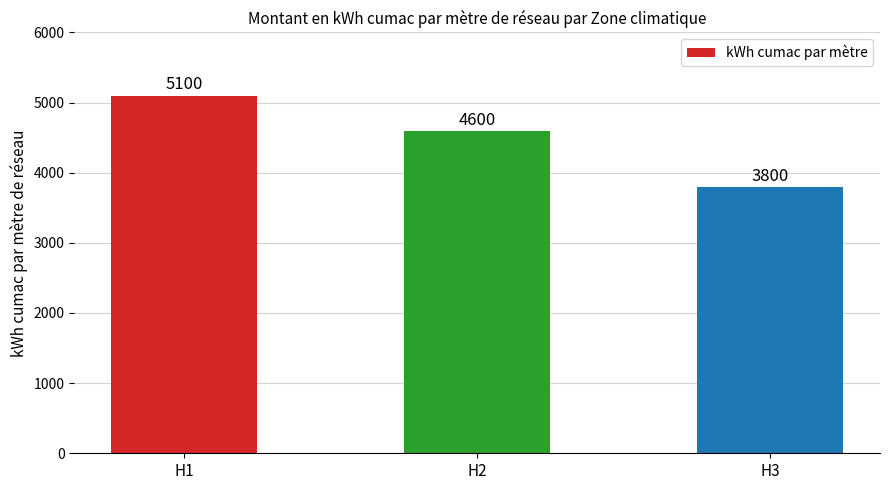

The value at H1 is 1496. True or false?

False